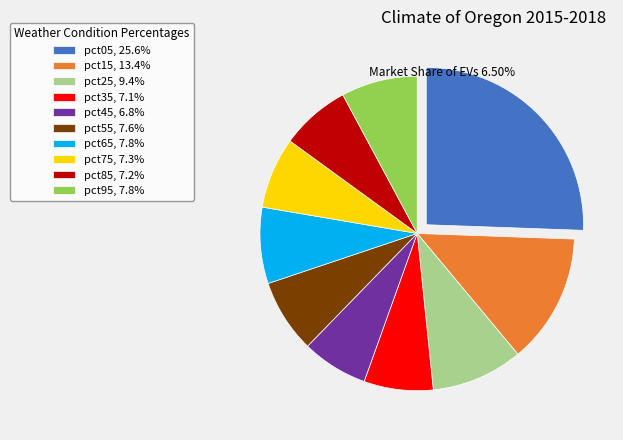

Does pct95, 7.8% represent more than half of the total?

No